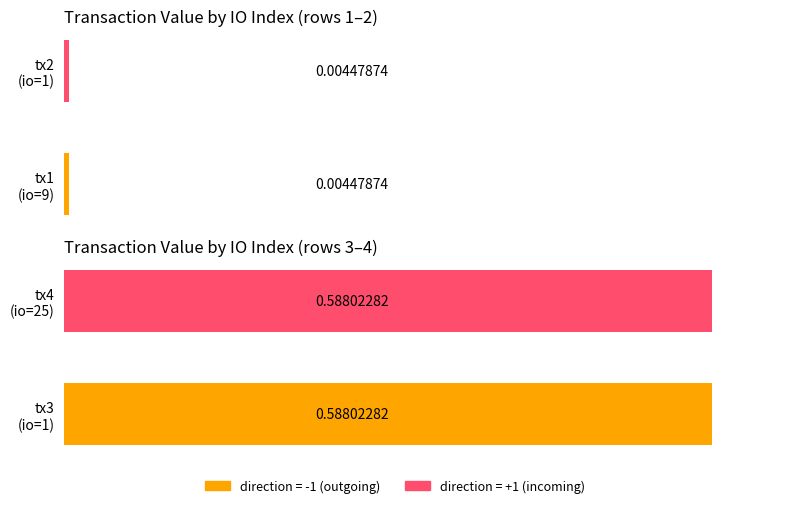

What value does the data have at 25?

0.6